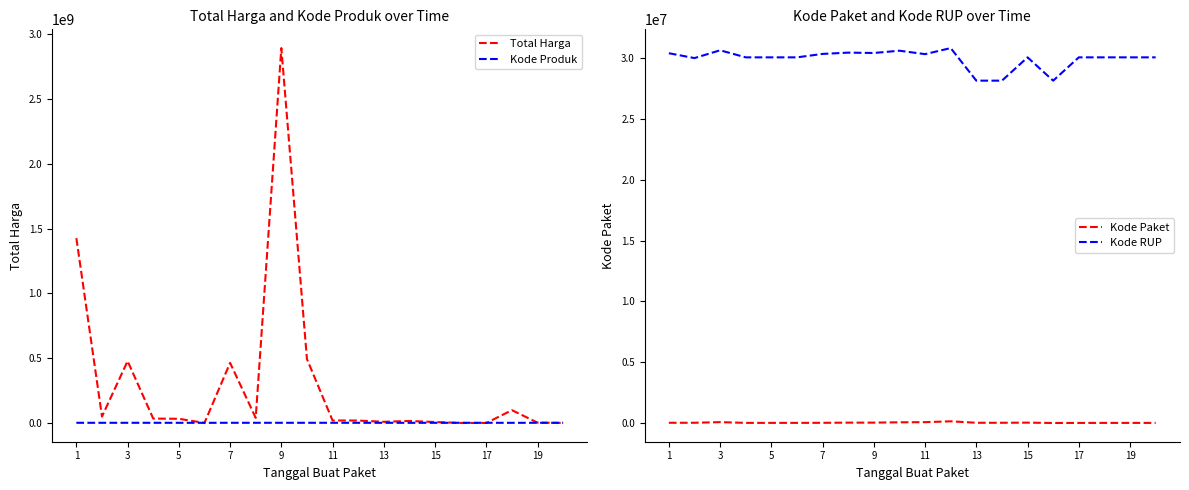

The value of Kode RUP at 1 is 30428912. True or false?

True